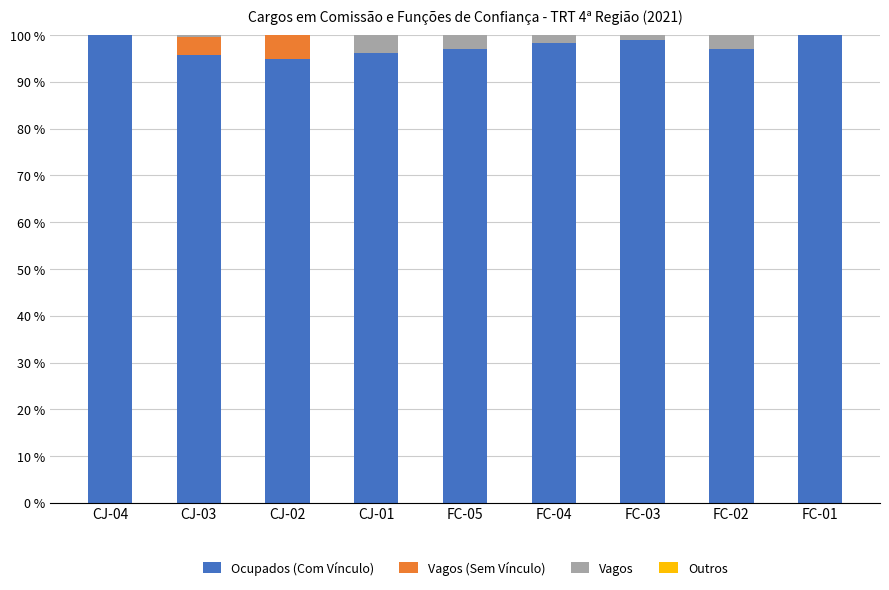

The Ocupados (Com Vínculo) series shows 43.9 at FC-04. True or false?

False